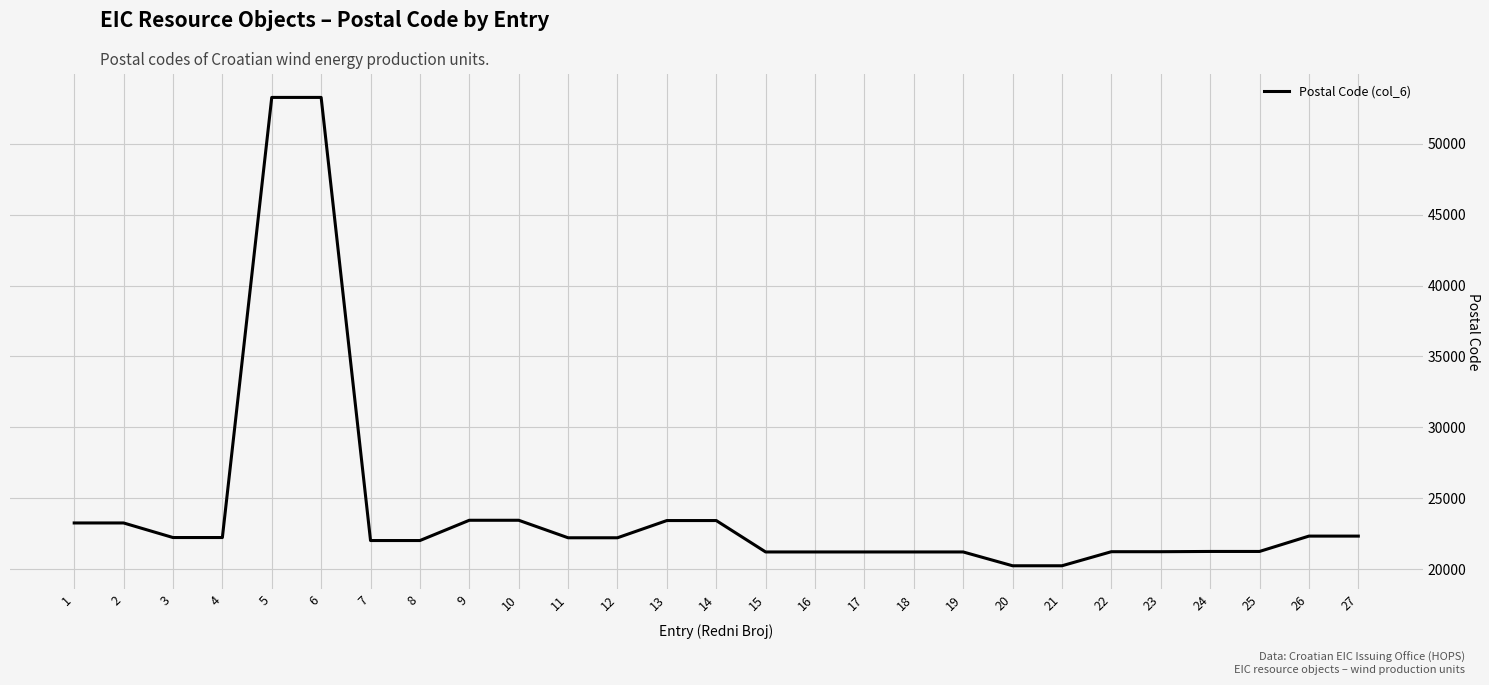

The value at 20 is 20230. True or false?

True